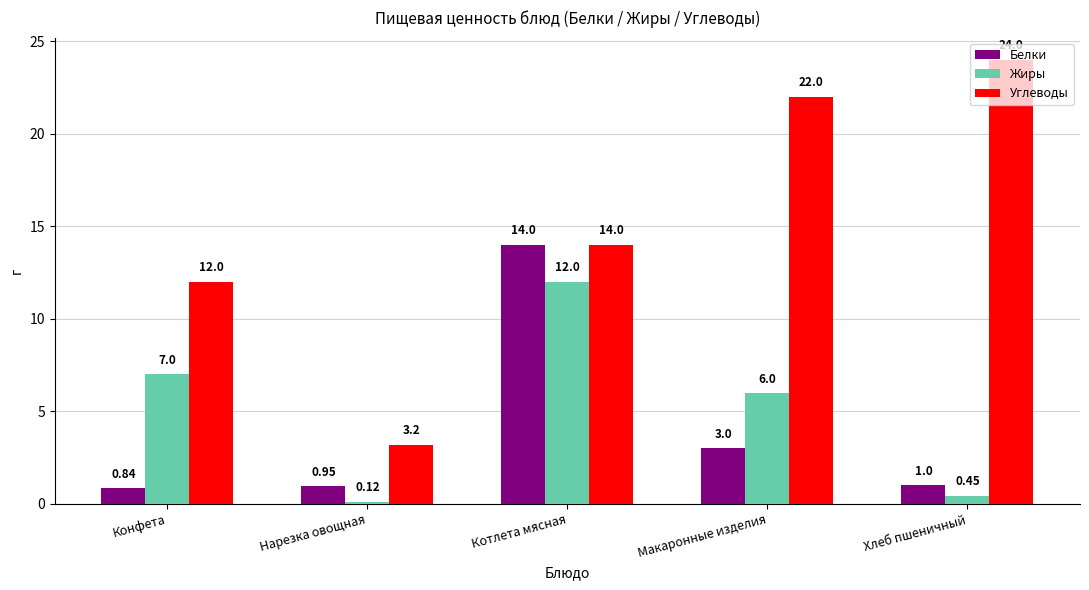

Which series has the largest total across all categories?

Углеводы